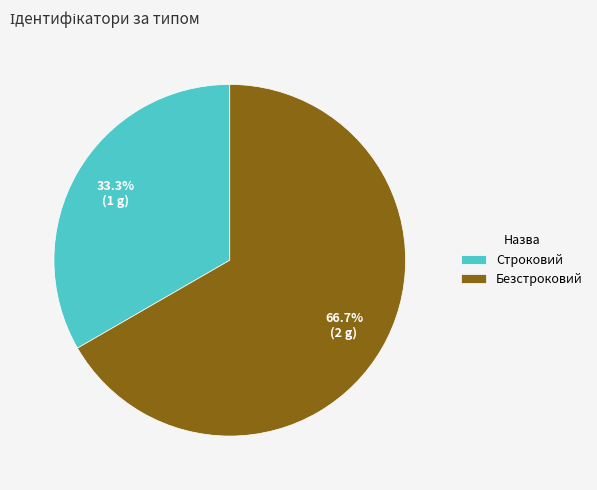

What portion of the pie excludes Безстроковий?

33.3%